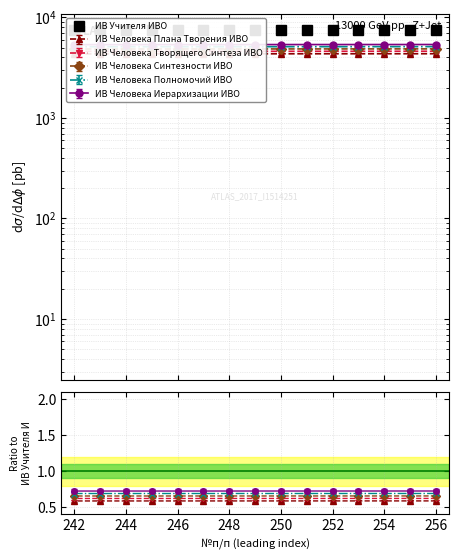

Reading right to left, extract all data points from this chart.

7409	7410	7411	7412	7413	7414	7415	7416	7417	7418	7419	7420	7421	7422	7423